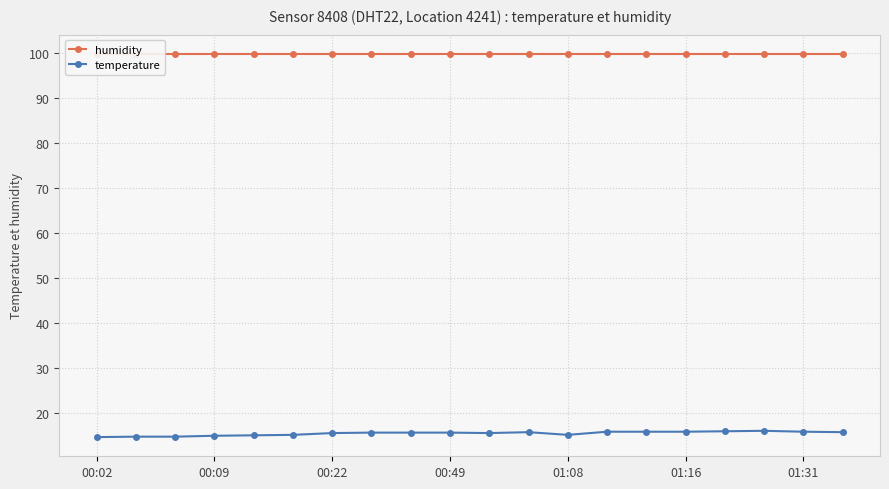

What is the highest value of the temperature series?

16.1